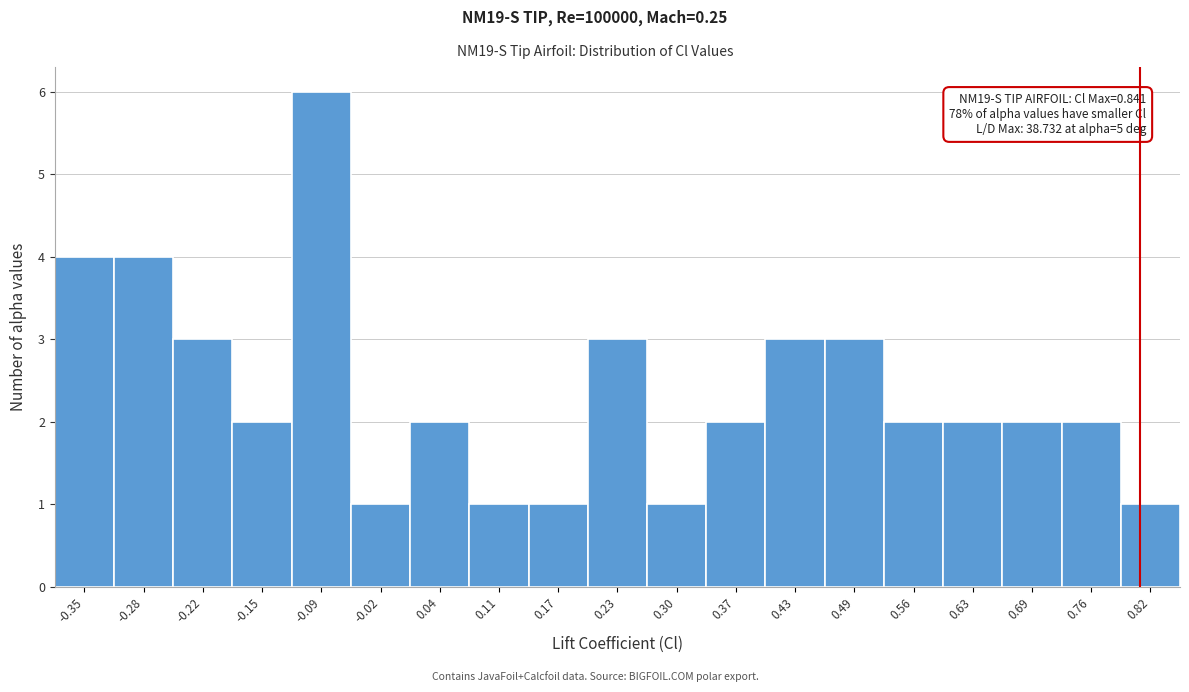

Reading right to left, what are all the values shown in this chart?

1	2	2	2	2	3	3	2	1	3	1	1	2	1	6	2	3	4	4